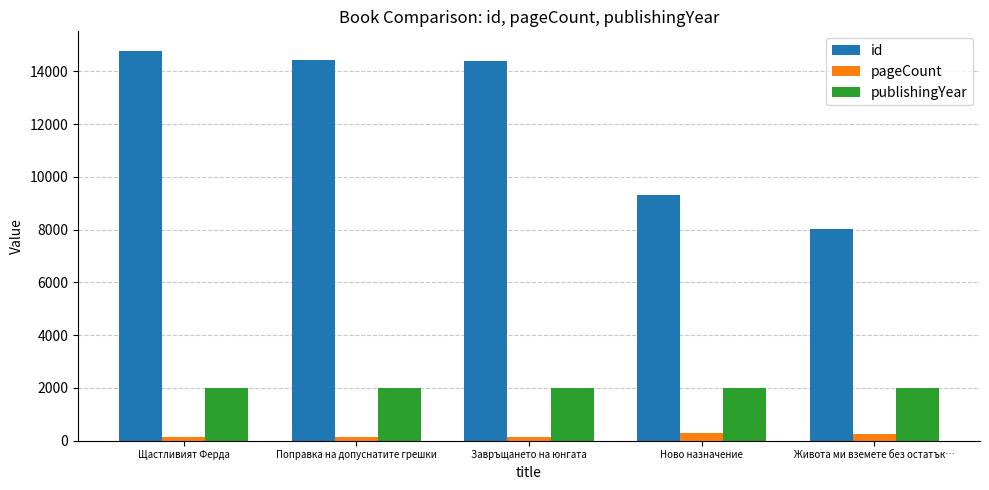

Which series has the largest range (max minus min)?

id